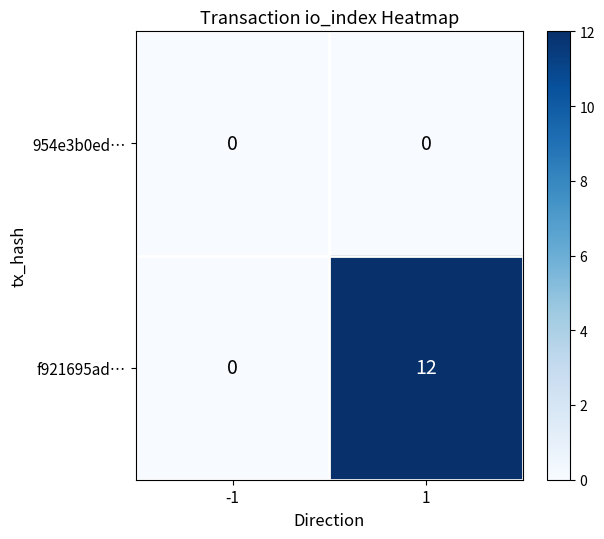

Which series has the largest range (max minus min)?

f921695ad…